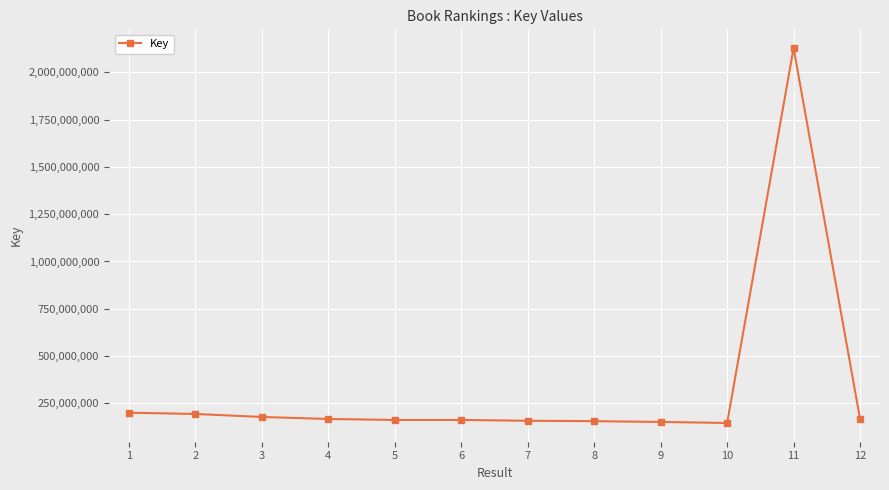

What is the minimum value shown in the chart?

146339319